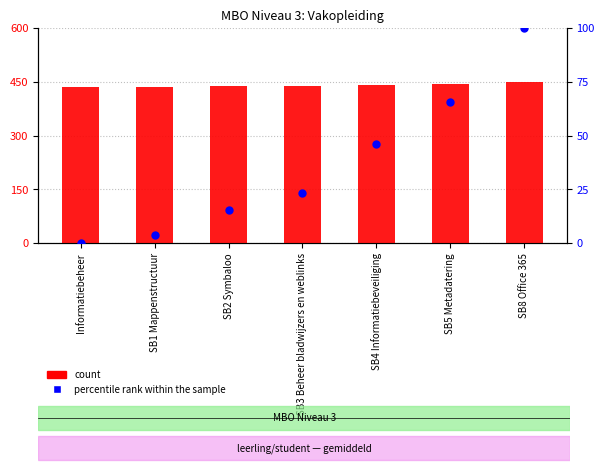

At how many categories does at least one series exceed 59?

7